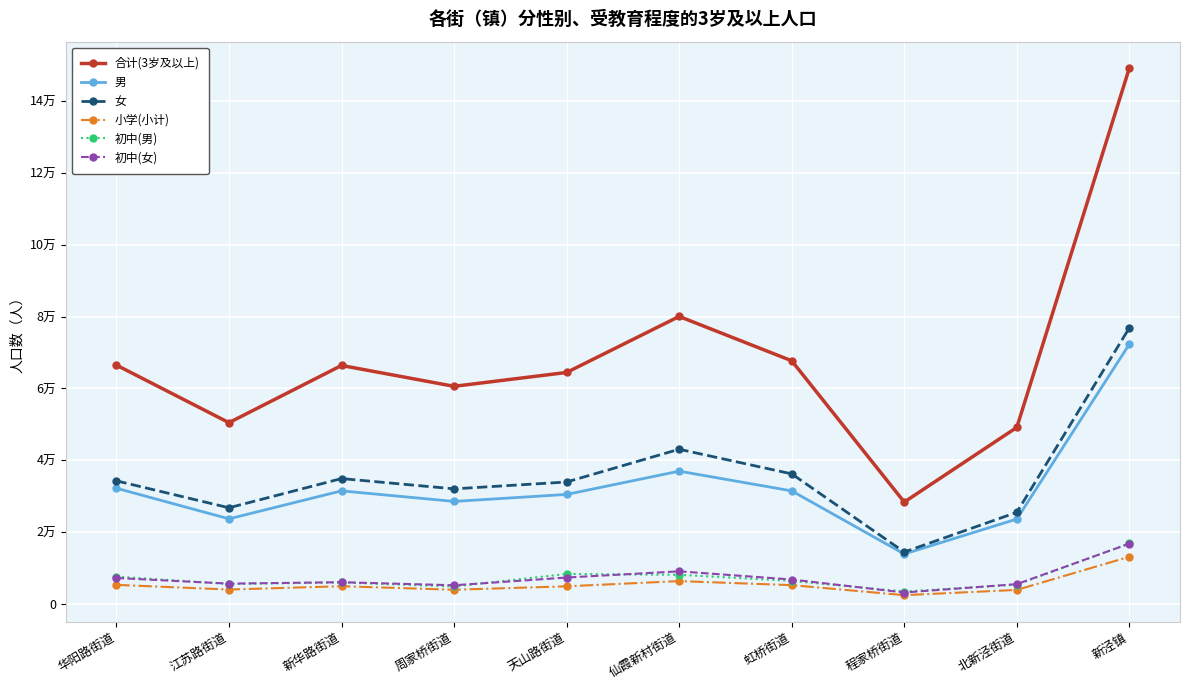

Which category has the lowest value in the 合计(3岁及以上) series?

程家桥街道